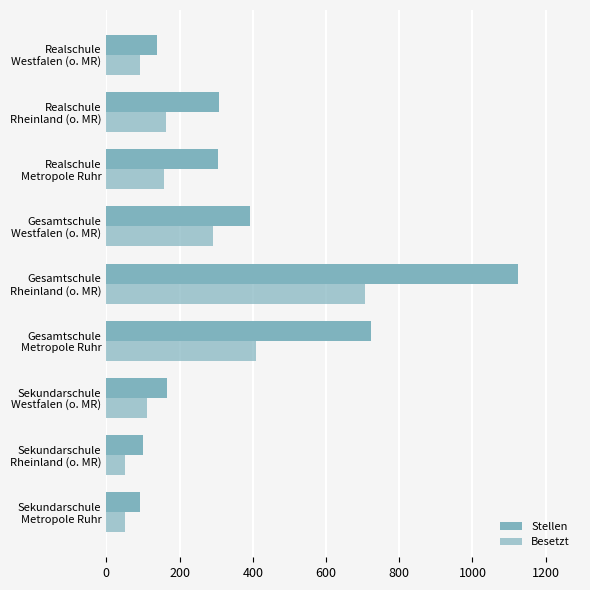

How many values in the Besetzt series are below 157?

4